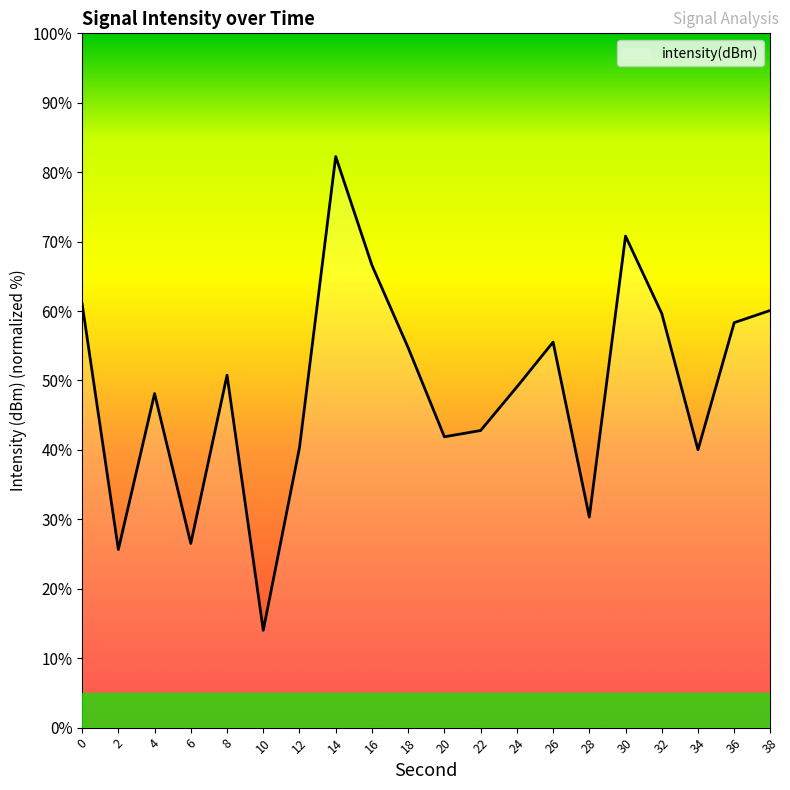

At which category does the chart reach its peak across all series?

14